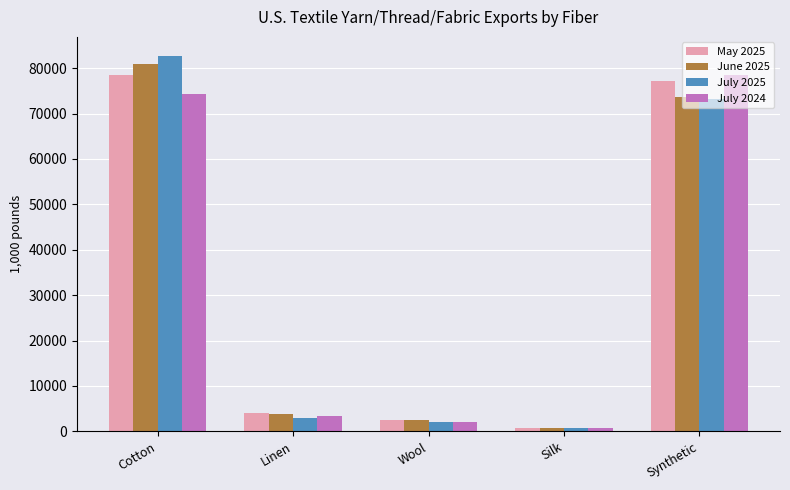

What is the label of the 1st bar from the left?

Cotton